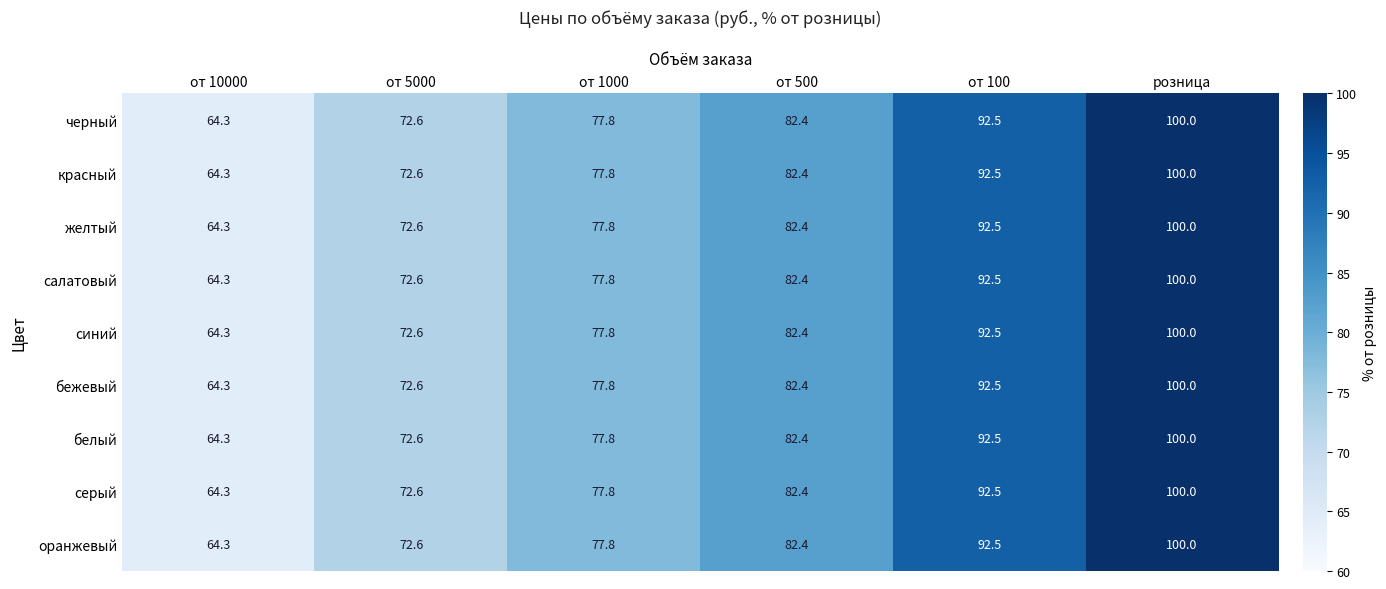

What is the minimum value for синий?

64.3